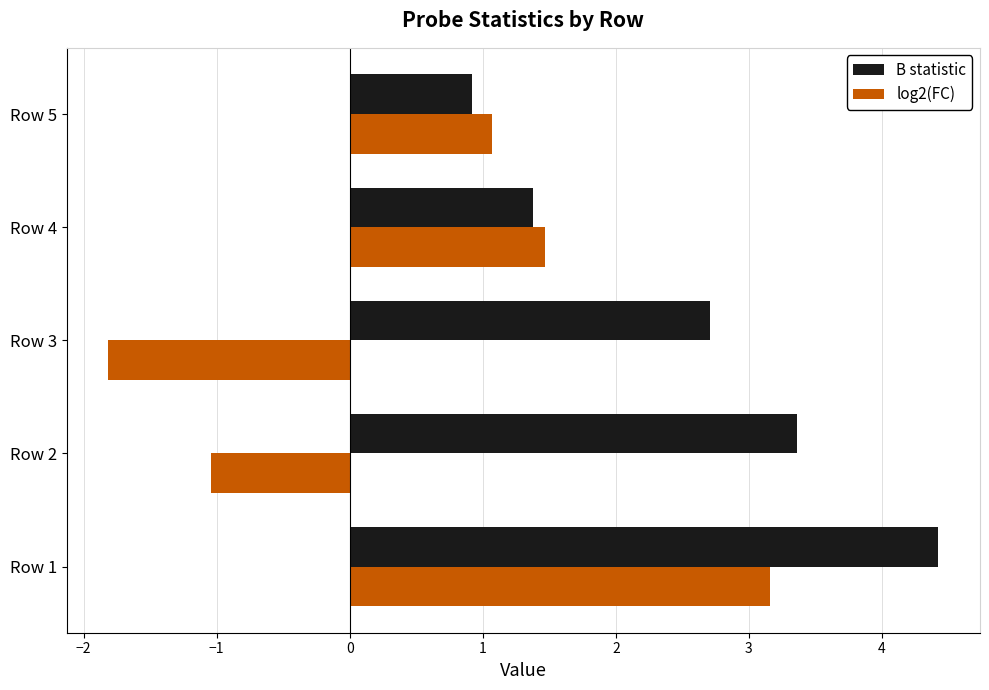

What is the difference between the maximum and minimum values in the log2(FC) series?

5.0